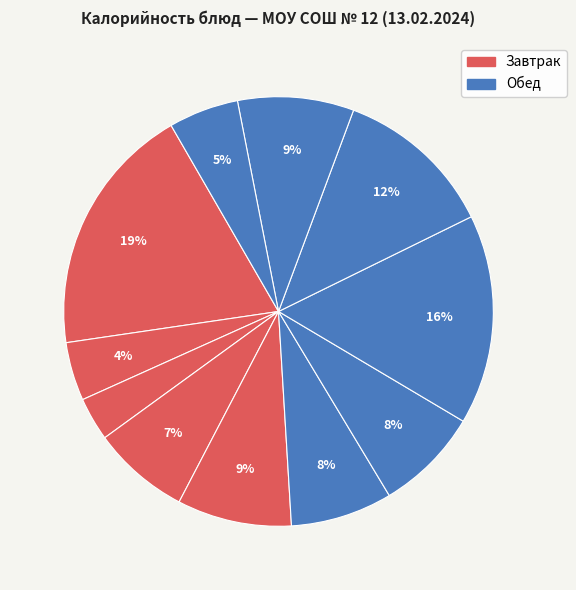

How many segments does this pie chart have?

11